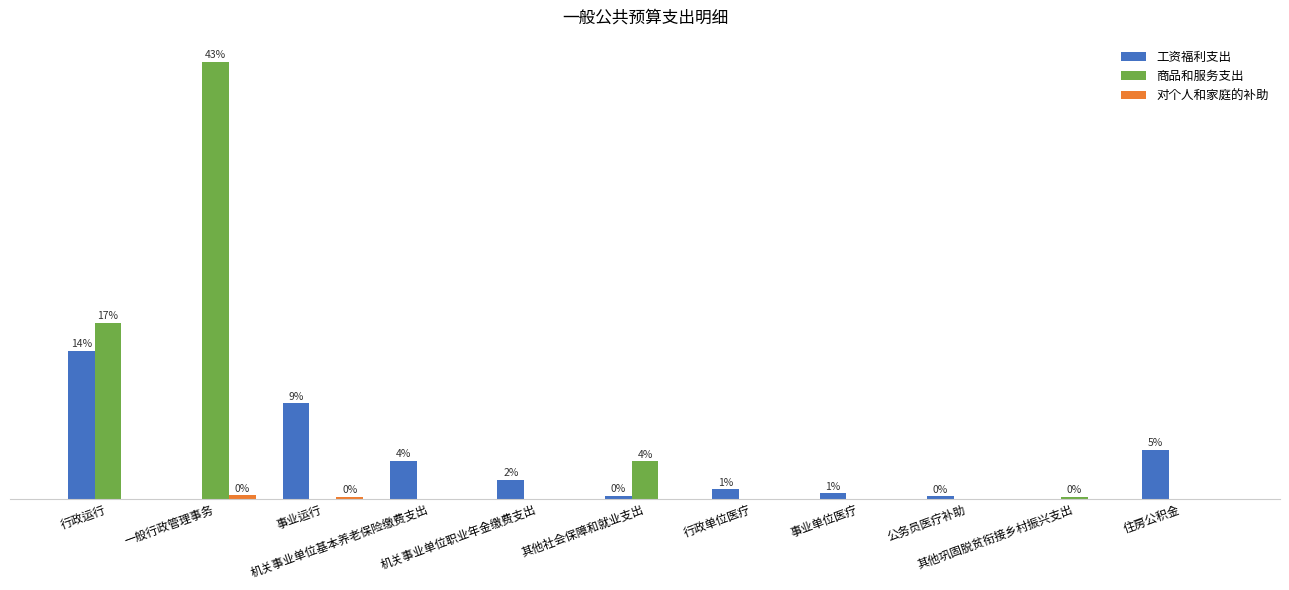

Are the bars horizontal?

No